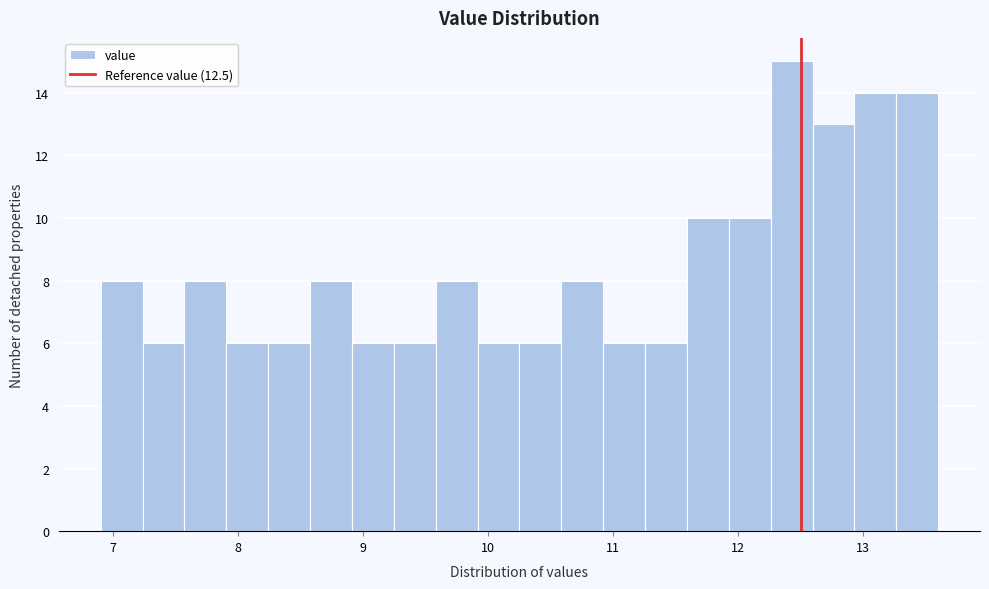

Read against the x-axis, roughly where is the centre of the tallest bar?

12.4